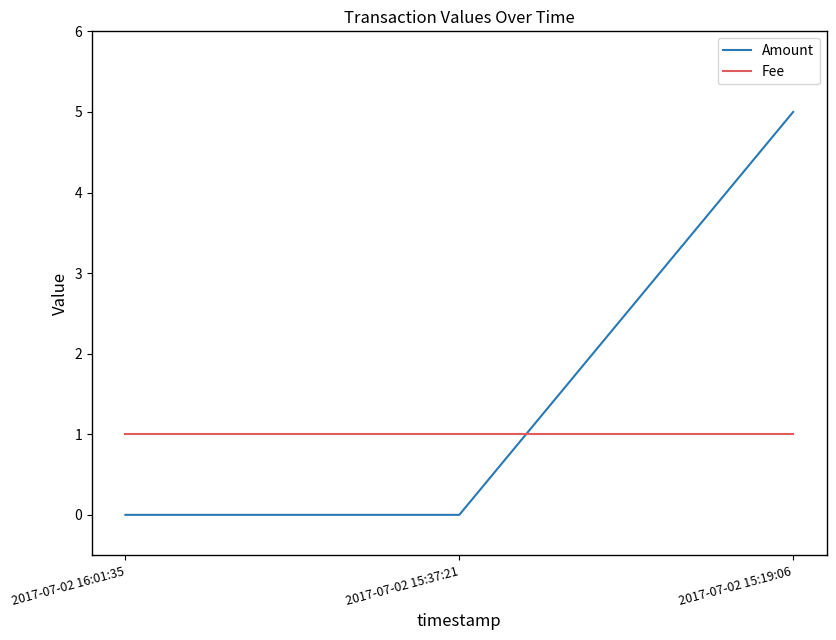

Reading left to right, extract all data points from this chart.

Amount: 2017-07-02 16:01:35=0	2017-07-02 15:37:21=0	2017-07-02 15:19:06=5
Fee: 2017-07-02 16:01:35=1	2017-07-02 15:37:21=1	2017-07-02 15:19:06=1